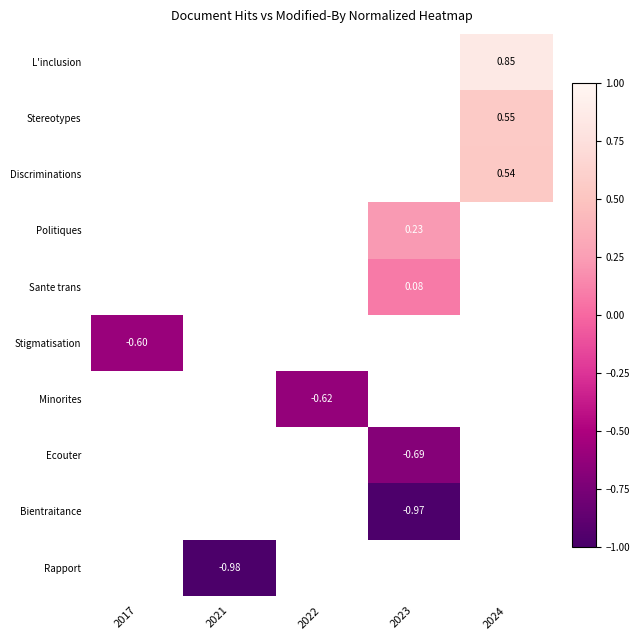

What is the minimum value shown in the chart?

-1.0